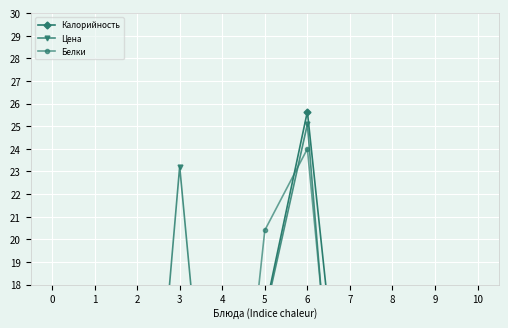

At 4, list the series in order from smallest to largest.

Белки, Цена, Калорийность